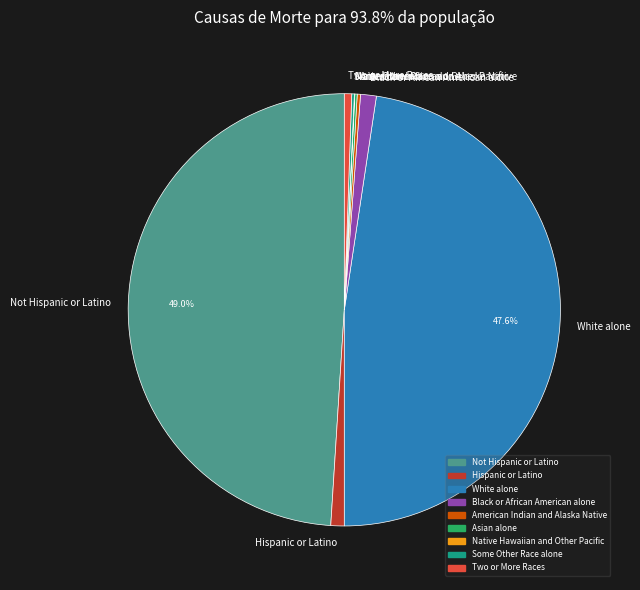

Is the sum of Two or More Races and Black or African American alone greater than half?

No